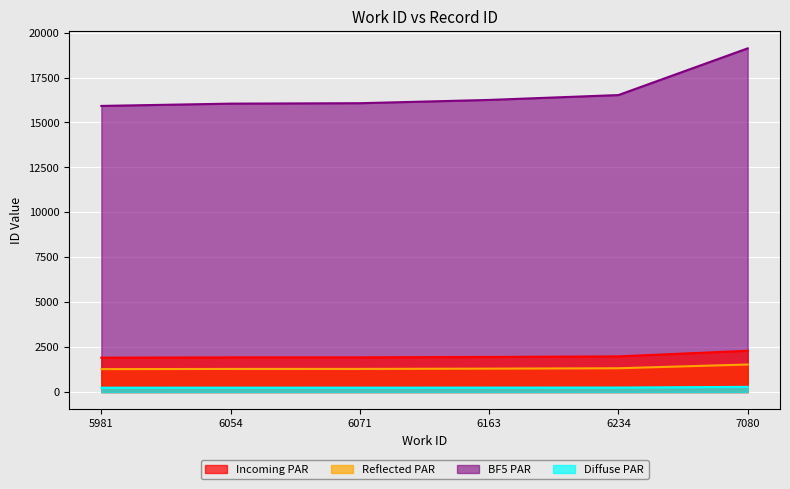

What is the value of the 6th point from the left?

19123